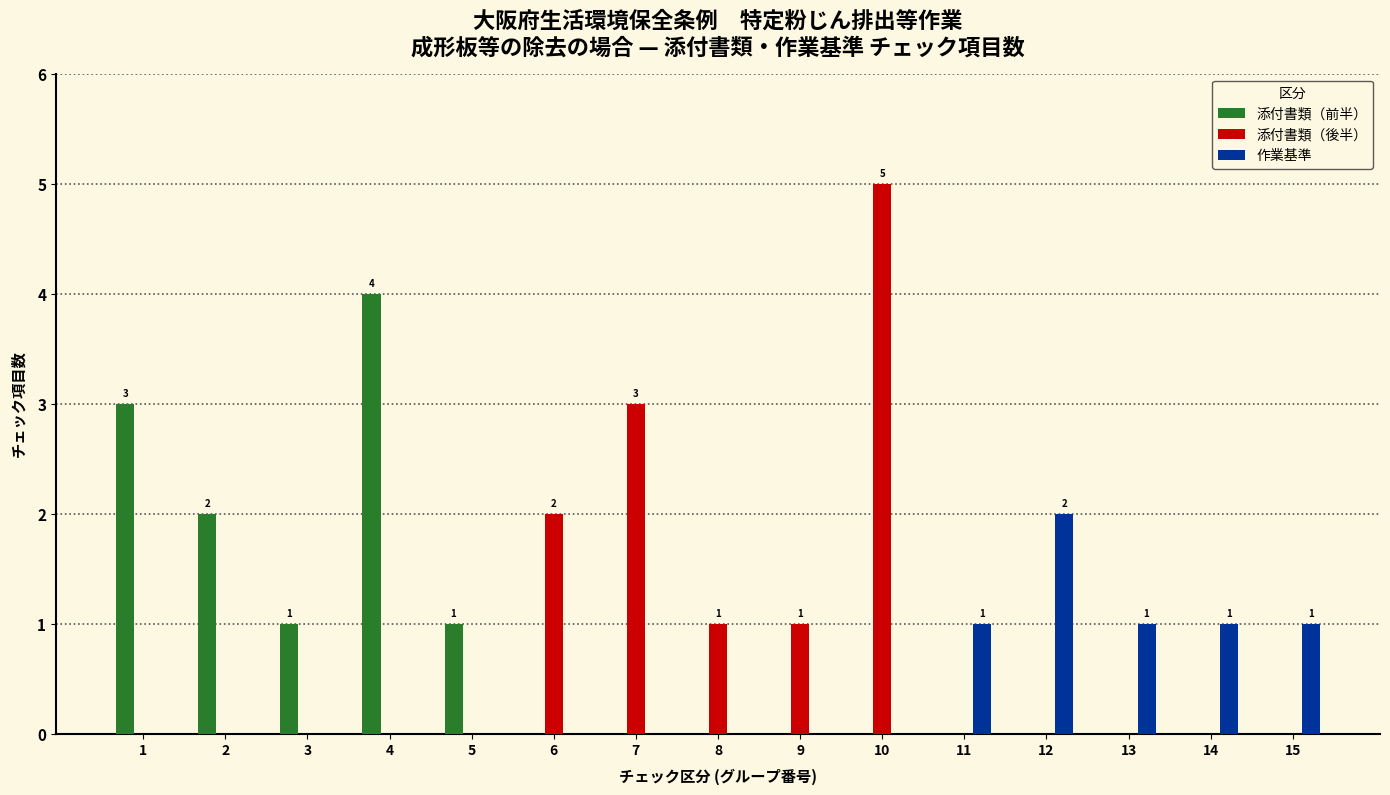

What is the highest value of the 添付書類（前半） series?

4